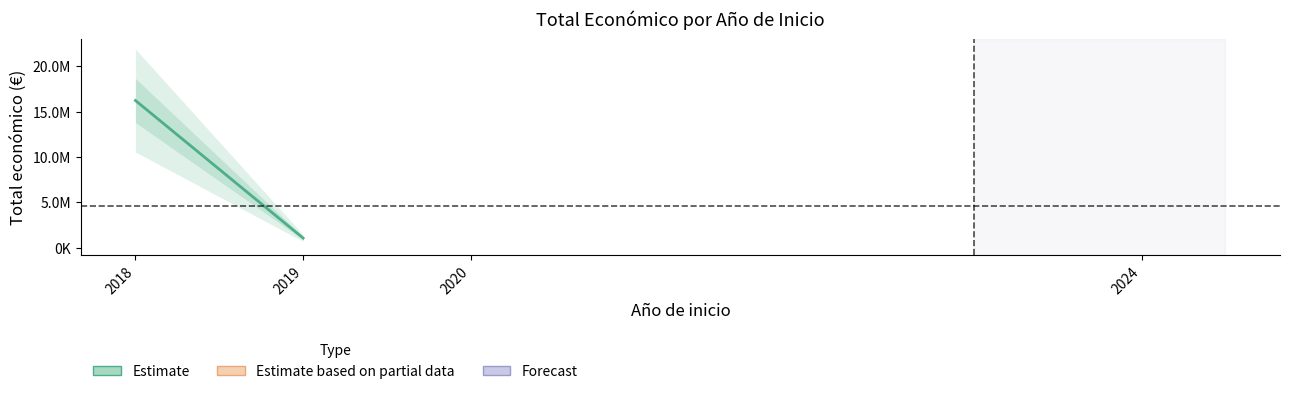

Reading left to right, extract all data points from this chart.

16245015	1055989